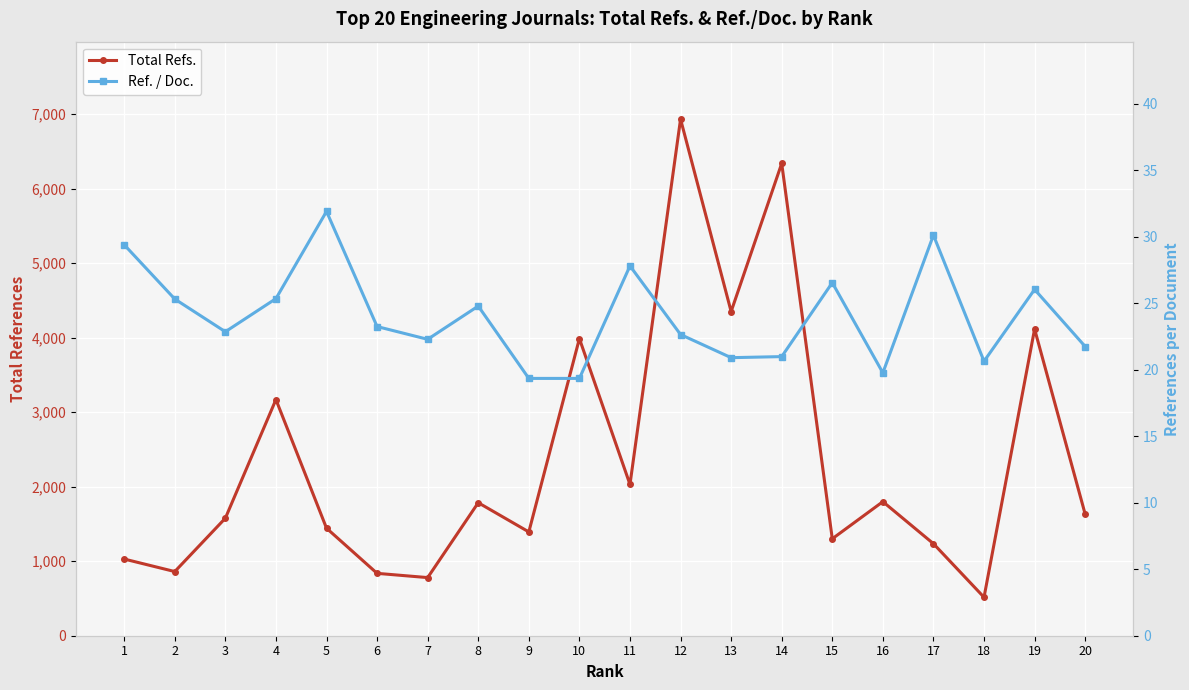

Rank the series by their maximum value, from highest to lowest.

Total Refs., Ref. / Doc.